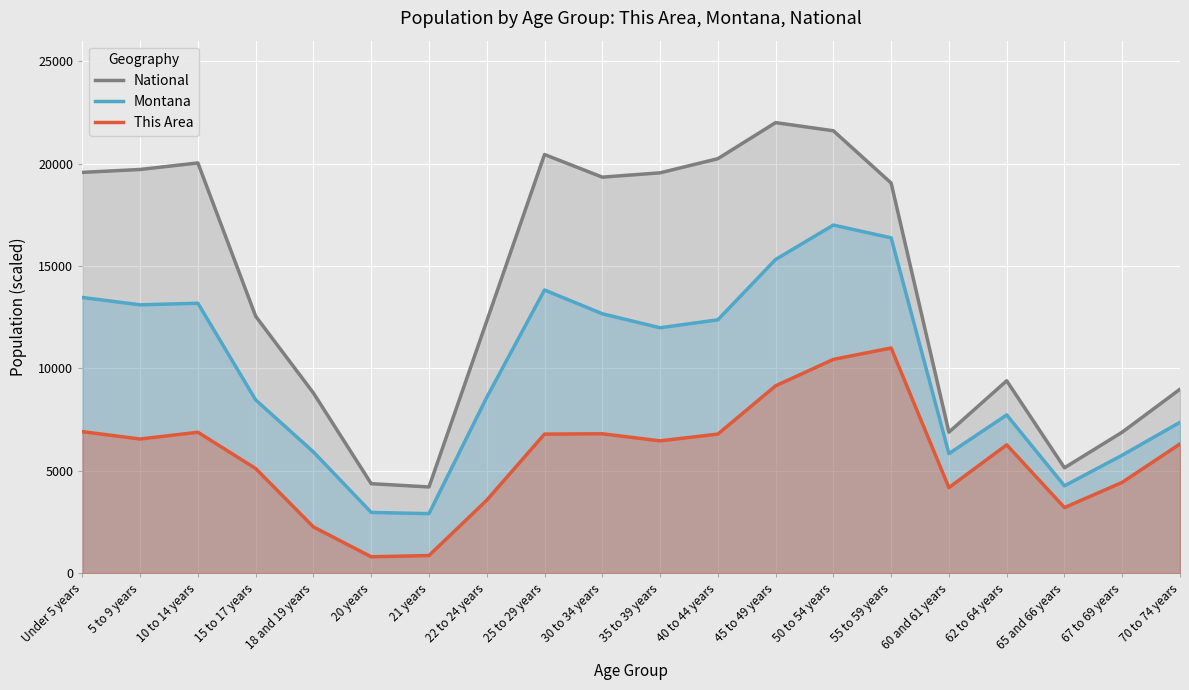

How many lines are shown in the chart?

3